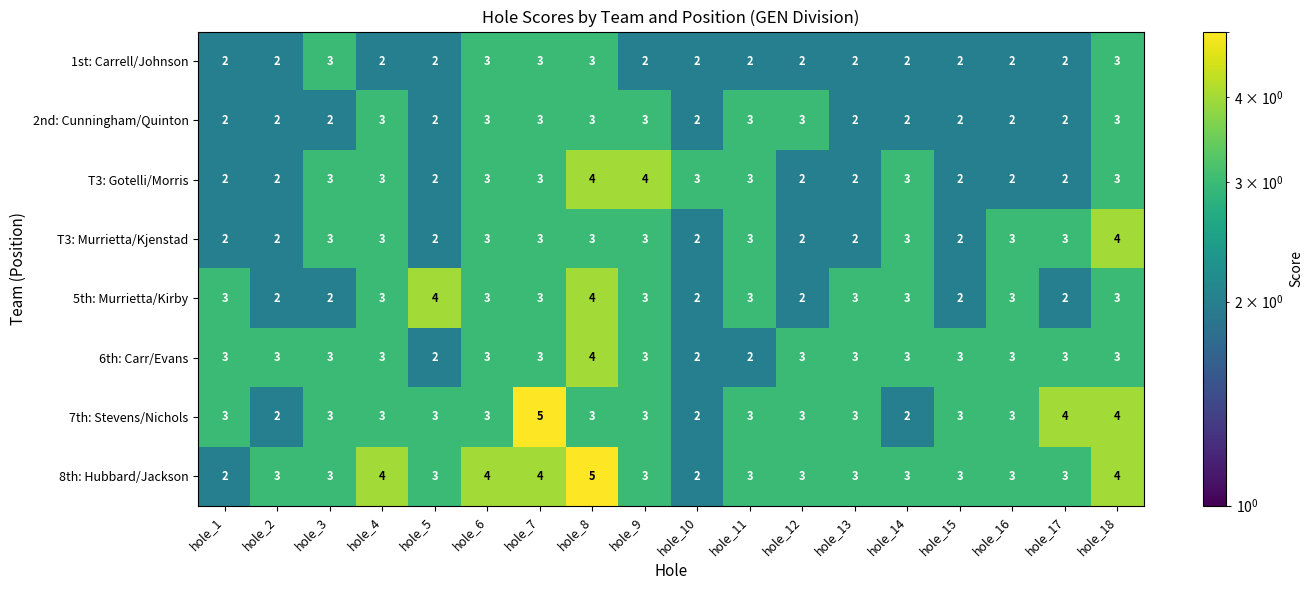

Which category has the highest value in the T3: Murrietta/Kjenstad series?

hole_18